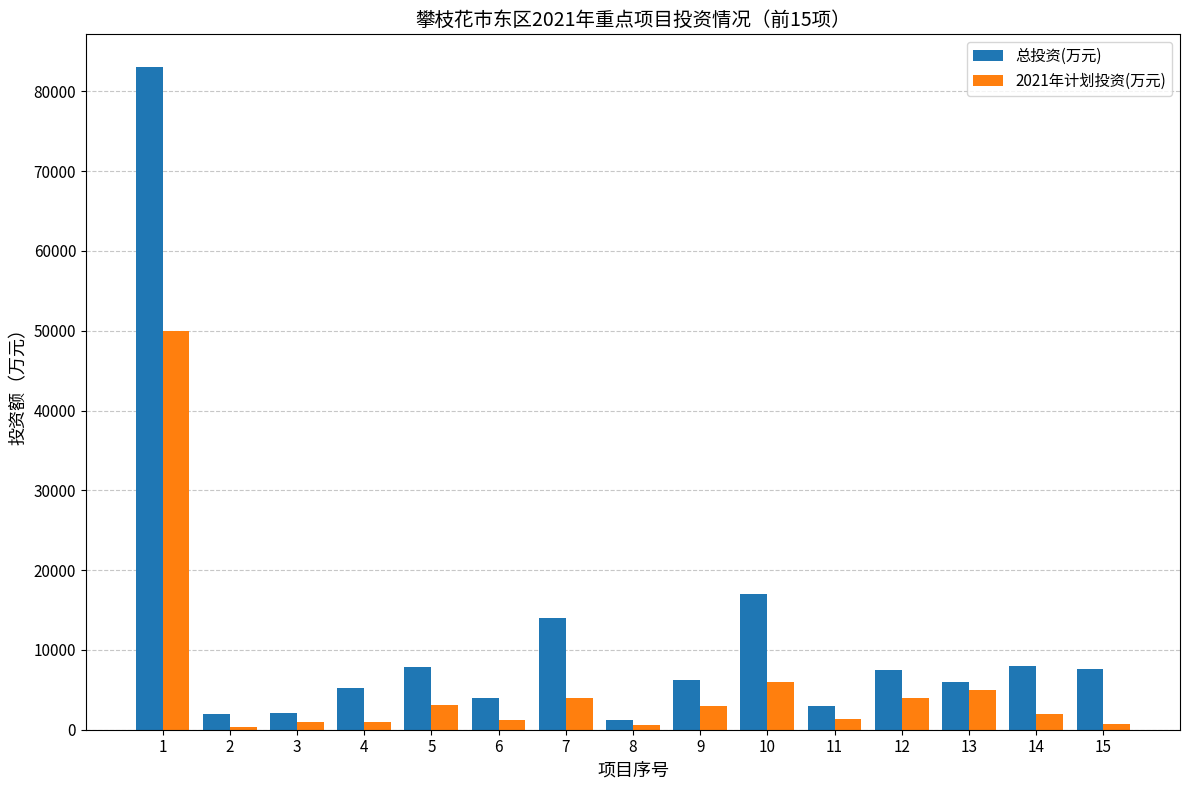

Rank the series by their average value, from lowest to highest.

2021年计划投资(万元), 总投资(万元)